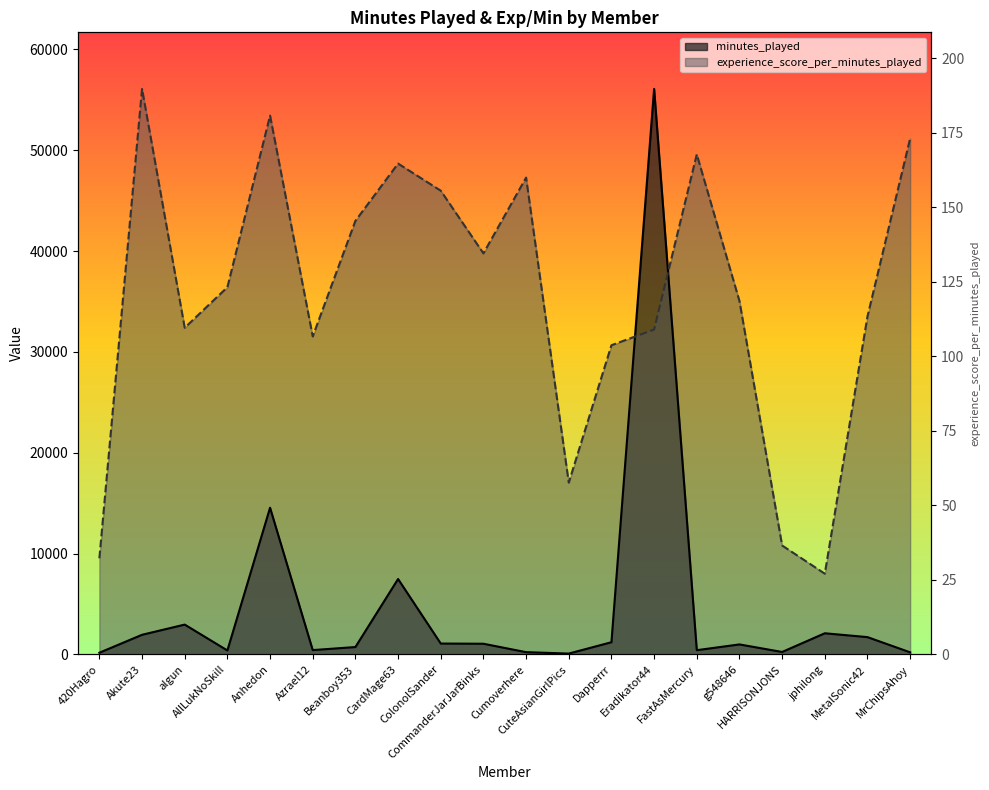

The value of minutes_played at Akute23 is 1163.8. True or false?

False